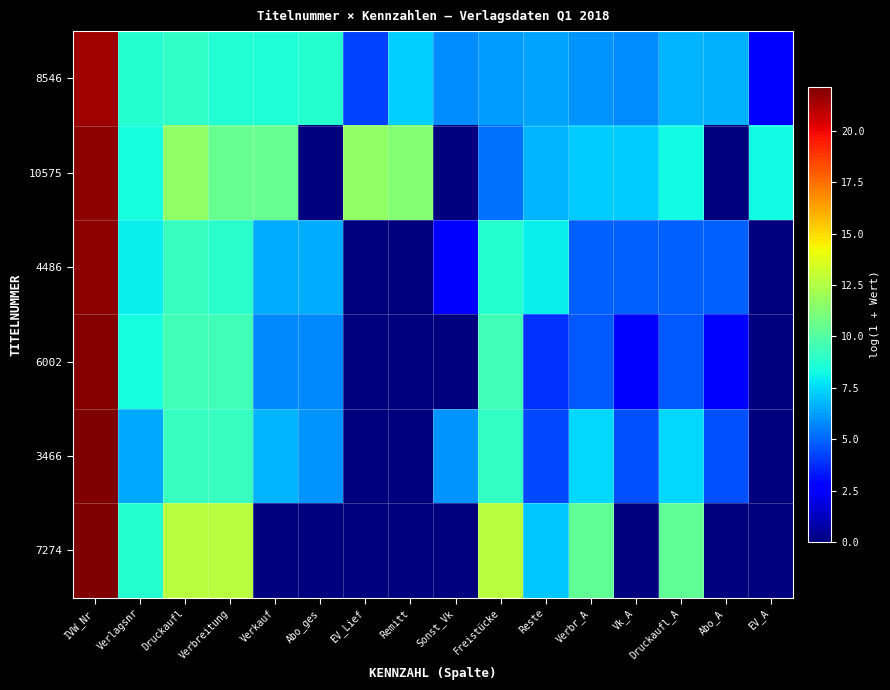

Reading left to right, what are all the values shown in this chart?

8546: IVW_Nr=21.5	Verlagsnr=8.8	Druckaufl=9.0	Verbreitung=8.7	Verkauf=8.6	Abo_ges=8.8	EV_Lief=4.2	Remitt=7.3	Sonst_Vk=5.9	Freistücke=6.2	Reste=6.3	Verbr_A=6.0	Vk_A=5.8	Druckaufl_A=6.7	Abo_A=6.7	EV_A=2.6
10575: IVW_Nr=21.8	Verlagsnr=8.4	Druckaufl=11.6	Verbreitung=10.5	Verkauf=10.5	Abo_ges=0.0	EV_Lief=11.6	Remitt=11.2	Sonst_Vk=0.0	Freistücke=5.2	Reste=6.7	Verbr_A=7.2	Vk_A=7.2	Druckaufl_A=8.3	Abo_A=0.0	EV_A=8.3
4486: IVW_Nr=21.8	Verlagsnr=8.0	Druckaufl=9.2	Verbreitung=8.9	Verkauf=6.6	Abo_ges=6.5	EV_Lief=0.0	Remitt=0.0	Sonst_Vk=2.6	Freistücke=8.8	Reste=8.0	Verbr_A=4.9	Vk_A=4.9	Druckaufl_A=4.9	Abo_A=4.9	EV_A=0.0
6002: IVW_Nr=22.0	Verlagsnr=8.4	Druckaufl=9.5	Verbreitung=9.5	Verkauf=5.7	Abo_ges=5.7	EV_Lief=0.0	Remitt=0.0	Sonst_Vk=0.0	Freistücke=9.4	Reste=3.9	Verbr_A=4.7	Vk_A=2.6	Druckaufl_A=4.7	Abo_A=2.6	EV_A=0.0
3466: IVW_Nr=22.0	Verlagsnr=6.5	Druckaufl=9.2	Verbreitung=9.2	Verkauf=6.7	Abo_ges=6.0	EV_Lief=0.0	Remitt=0.0	Sonst_Vk=6.0	Freistücke=9.2	Reste=4.4	Verbr_A=7.5	Vk_A=4.5	Druckaufl_A=7.5	Abo_A=4.5	EV_A=0.0
7274: IVW_Nr=22.1	Verlagsnr=8.8	Druckaufl=12.6	Verbreitung=12.6	Verkauf=0.0	Abo_ges=0.0	EV_Lief=0.0	Remitt=0.0	Sonst_Vk=0.0	Freistücke=12.6	Reste=7.1	Verbr_A=10.4	Vk_A=0.0	Druckaufl_A=10.4	Abo_A=0.0	EV_A=0.0